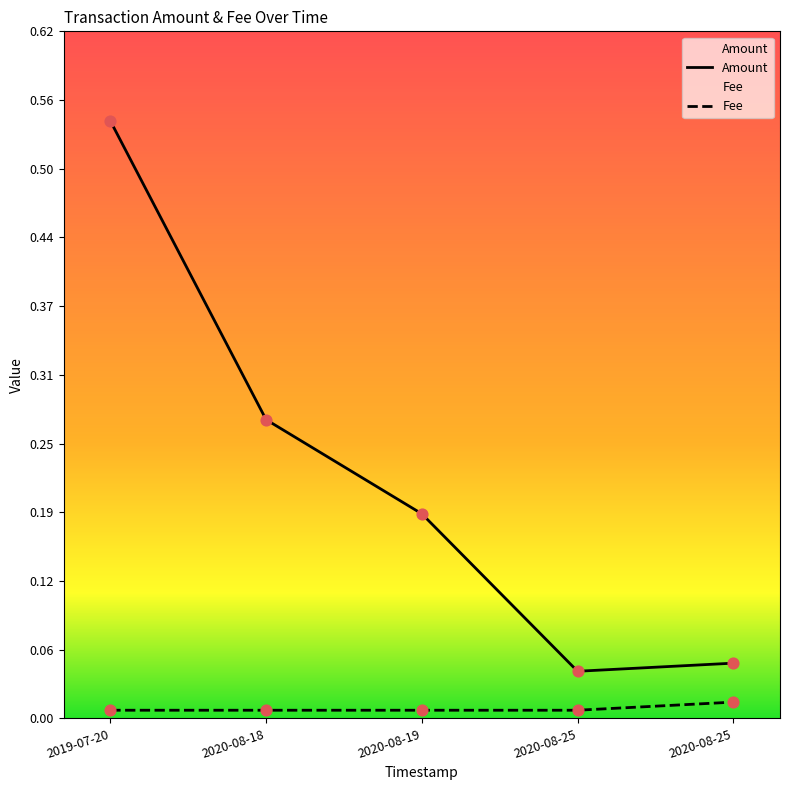

What are all the series names shown in the legend?

Amount, Fee